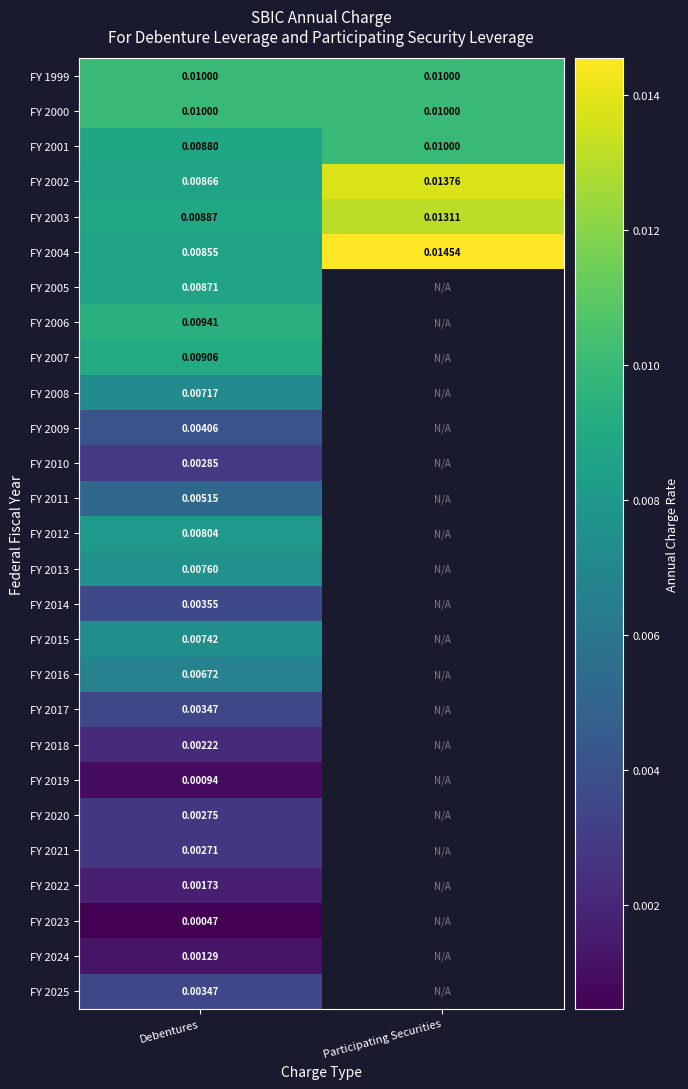

Where is FY 2003 nearest to the value 0?

Debentures